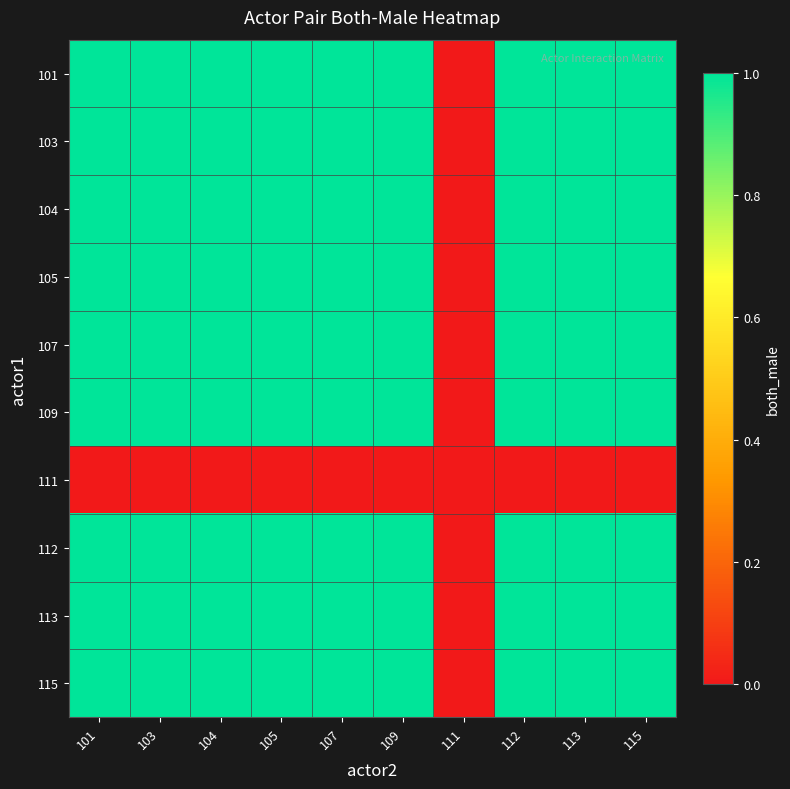

Reading right to left, what are all the values shown in this chart?

101: 115=1	113=1	112=1	111=0	109=1	107=1	105=1	104=1	103=1	101=1
103: 115=1	113=1	112=1	111=0	109=1	107=1	105=1	104=1	103=1	101=1
104: 115=1	113=1	112=1	111=0	109=1	107=1	105=1	104=1	103=1	101=1
105: 115=1	113=1	112=1	111=0	109=1	107=1	105=1	104=1	103=1	101=1
107: 115=1	113=1	112=1	111=0	109=1	107=1	105=1	104=1	103=1	101=1
109: 115=1	113=1	112=1	111=0	109=1	107=1	105=1	104=1	103=1	101=1
111: 115=0	113=0	112=0	111=0	109=0	107=0	105=0	104=0	103=0	101=0
112: 115=1	113=1	112=1	111=0	109=1	107=1	105=1	104=1	103=1	101=1
113: 115=1	113=1	112=1	111=0	109=1	107=1	105=1	104=1	103=1	101=1
115: 115=1	113=1	112=1	111=0	109=1	107=1	105=1	104=1	103=1	101=1